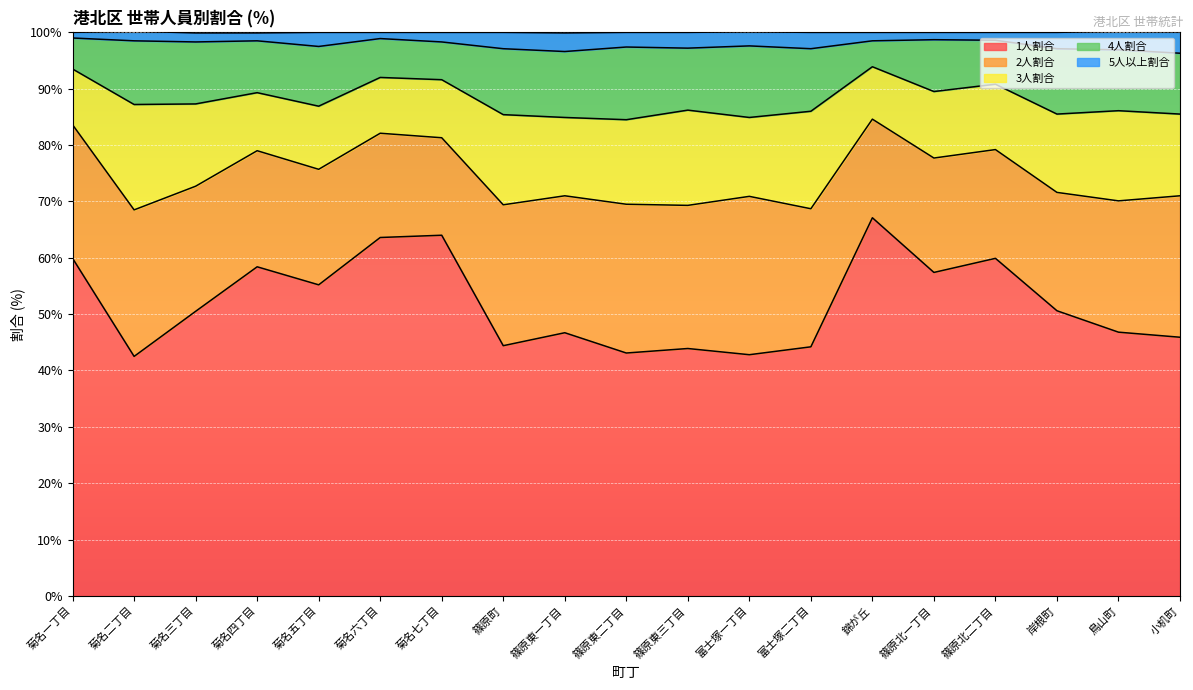

True or false: 1人割合 has a value of 34.5 at 菊名四丁目.

False